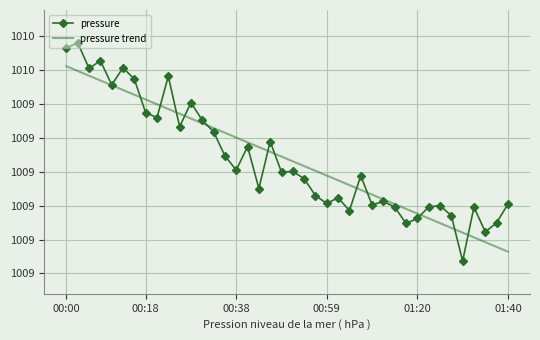

At which label does pressure trend reach its peak?

00:00